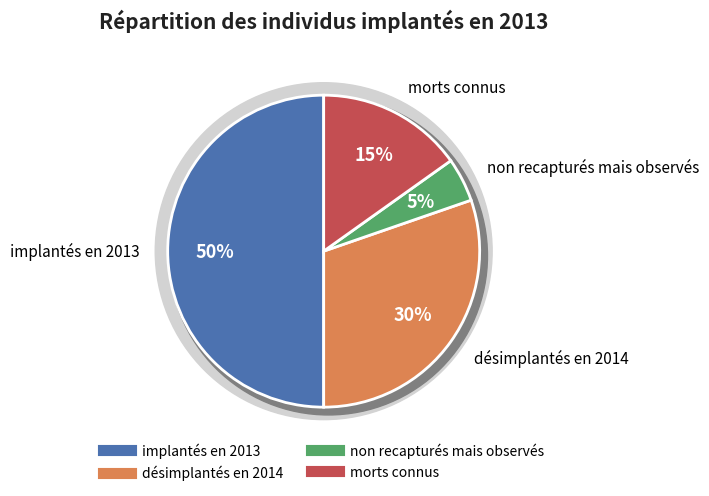

To the nearest percent, what is the combined percentage of nb id non recapturés en 2014 mais observés and nb id désimplantés en 2014?

35%